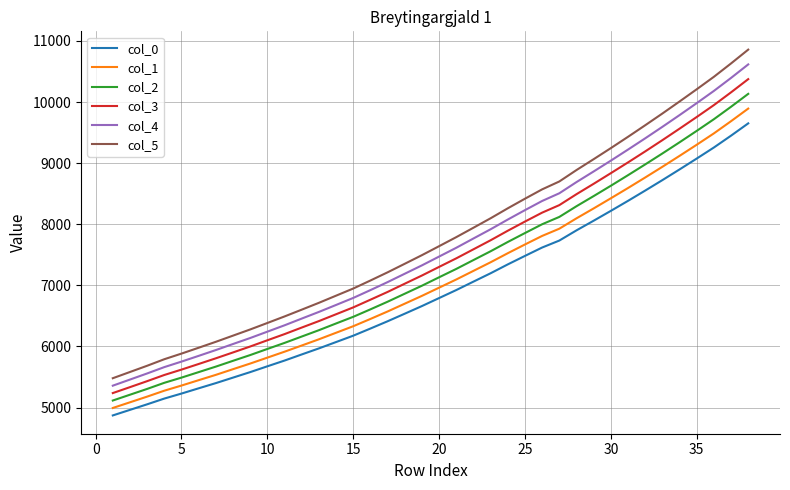

True or false: col_1 and col_4 cross at least once.

False